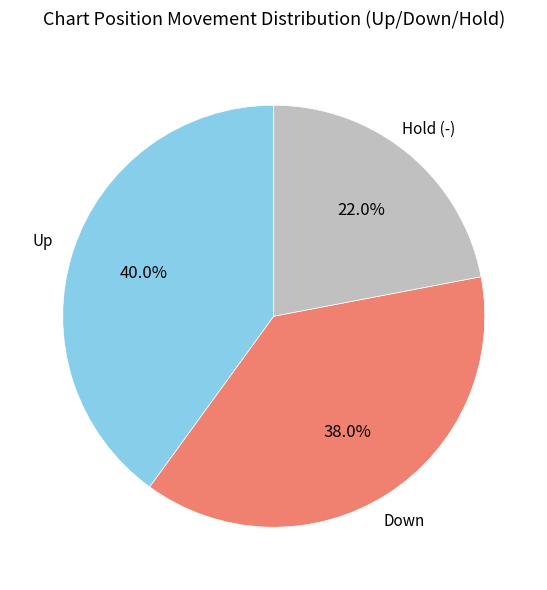

To the nearest percent, what is the average slice percentage?

33%